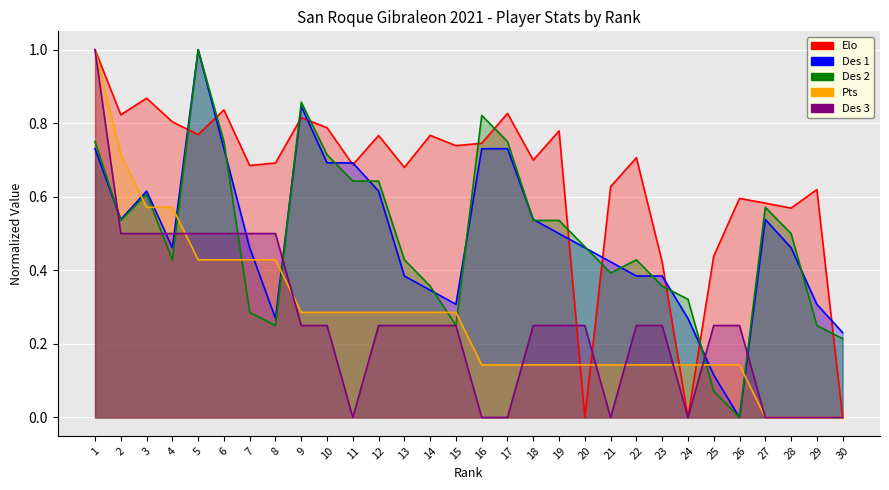

Does the chart display data point markers on the line(s)?

No